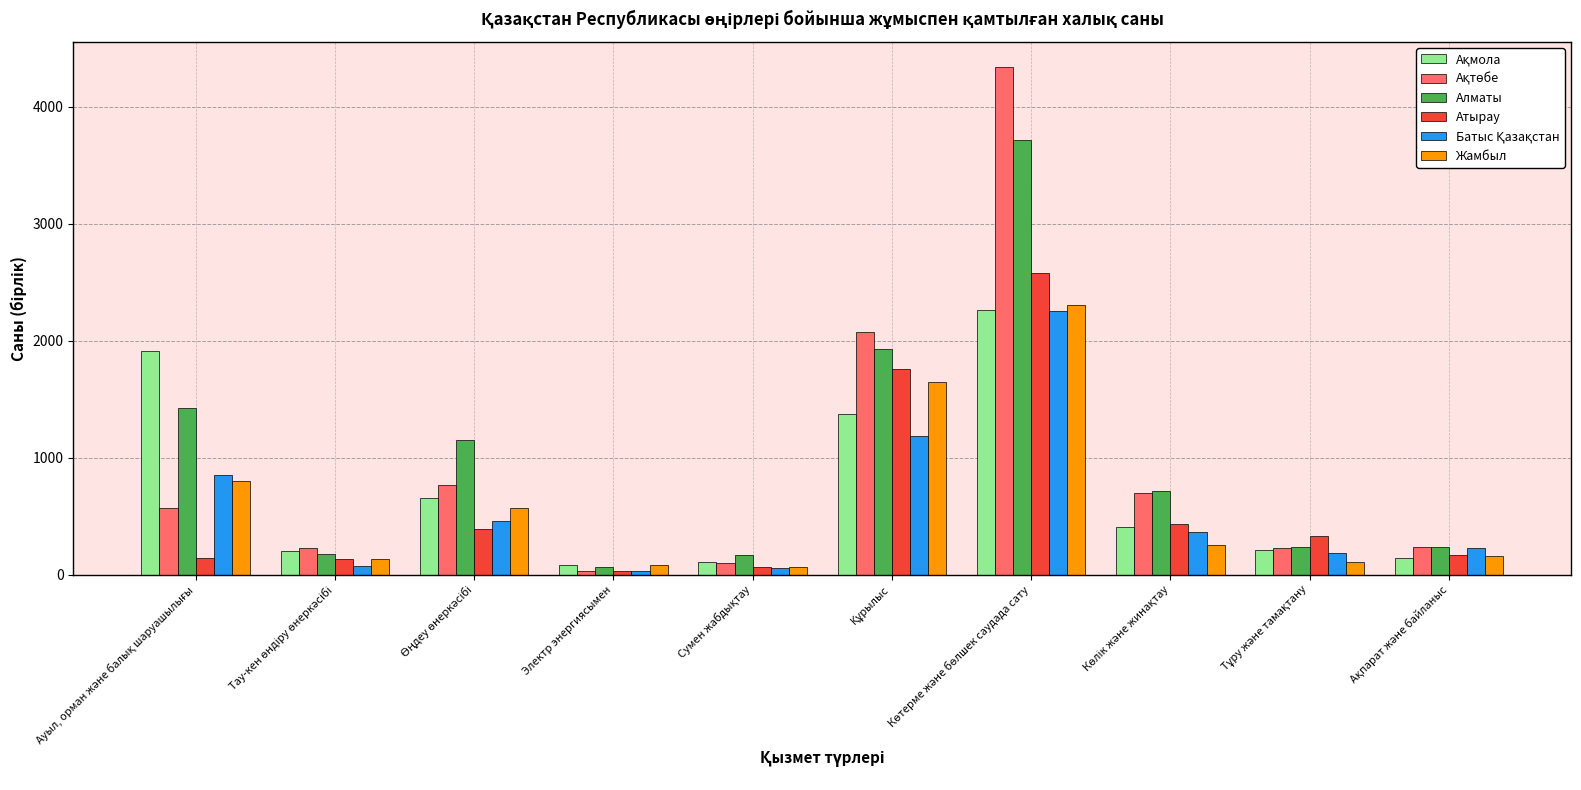

What is the smallest value displayed?

28